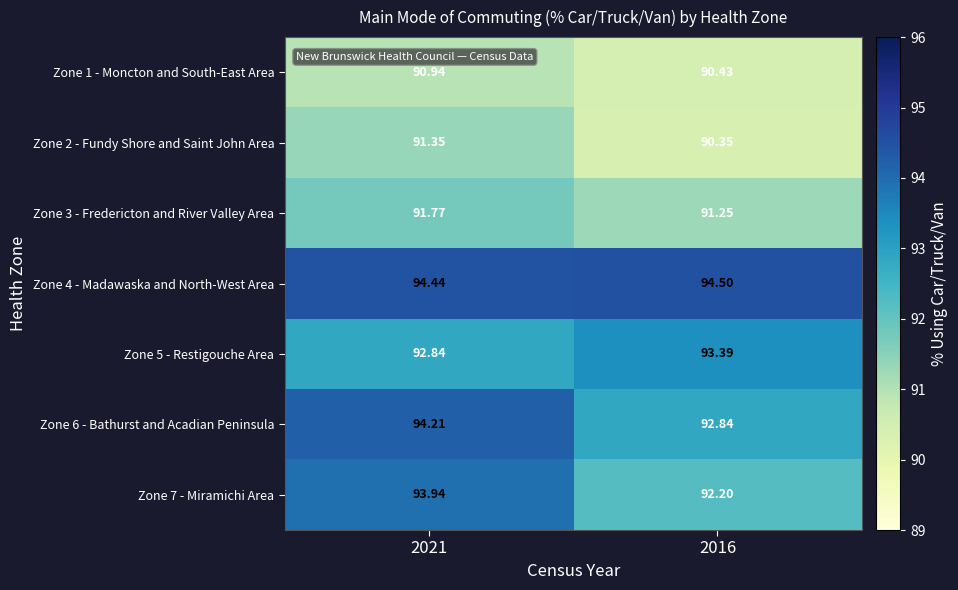

Is the value of Zone 3 - Fredericton and River Valley Area at 2021 greater than the value of Zone 1 - Moncton and South-East Area at 2021?

Yes